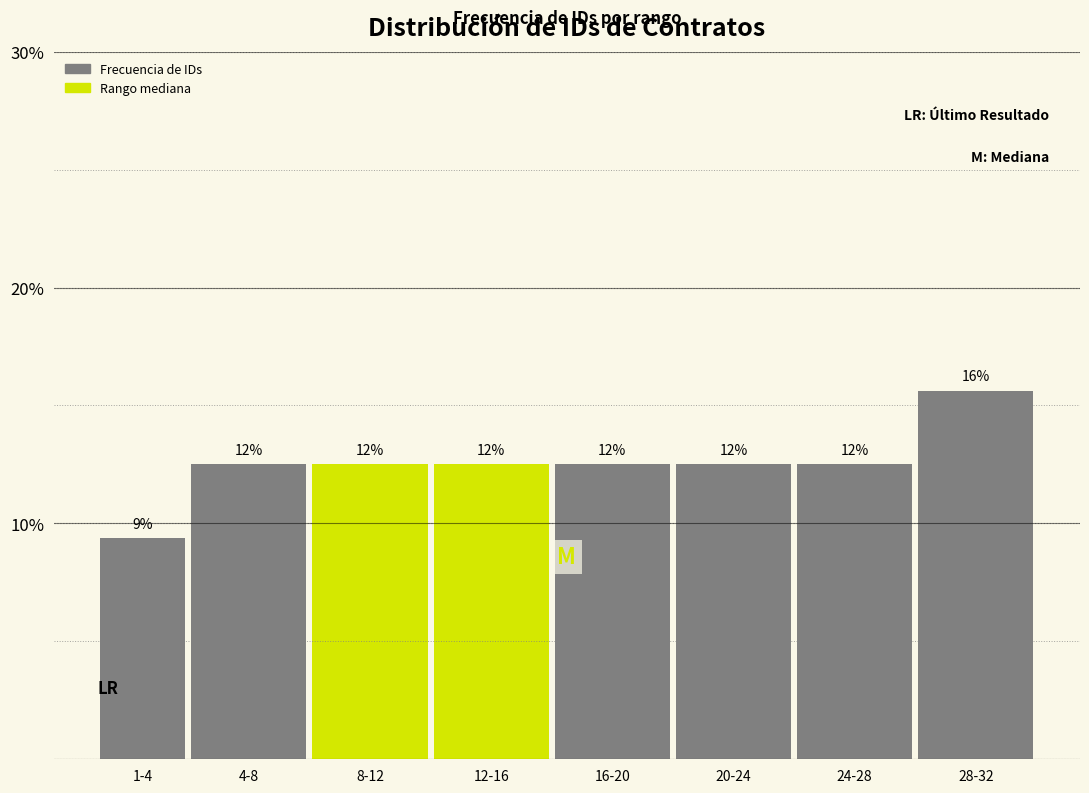

Does the chart contain any negative values?

No